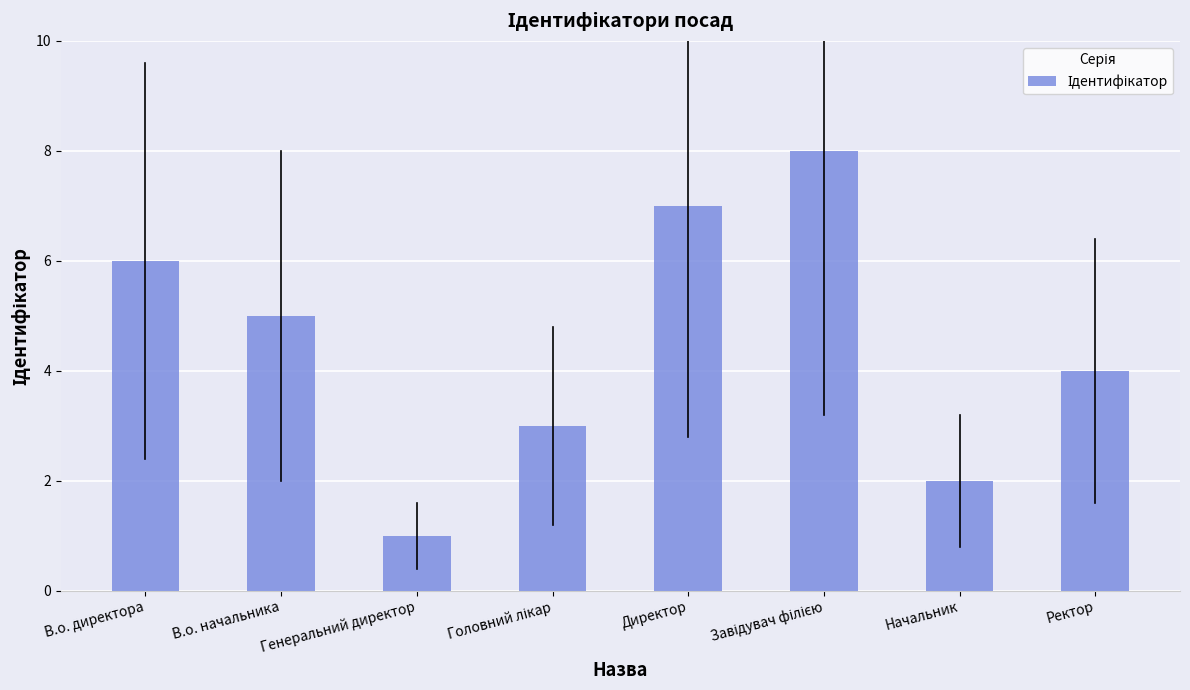

True or false: the data shows 8 at В.о. начальника.

False